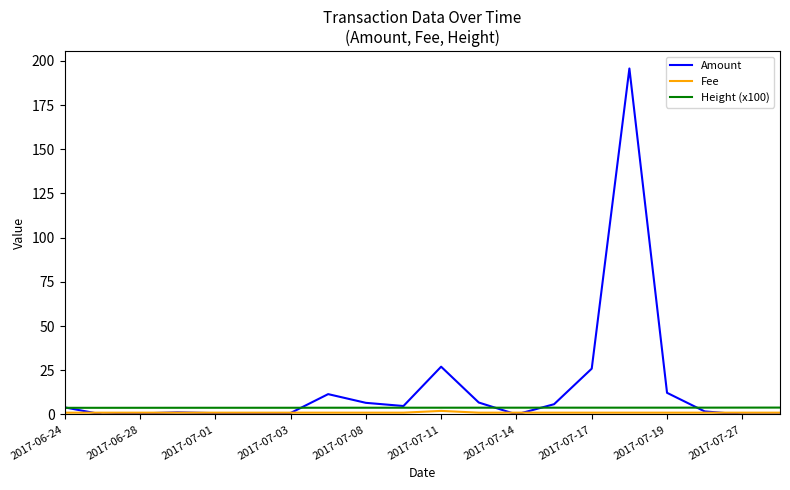

Which series has the largest total across all categories?

Amount